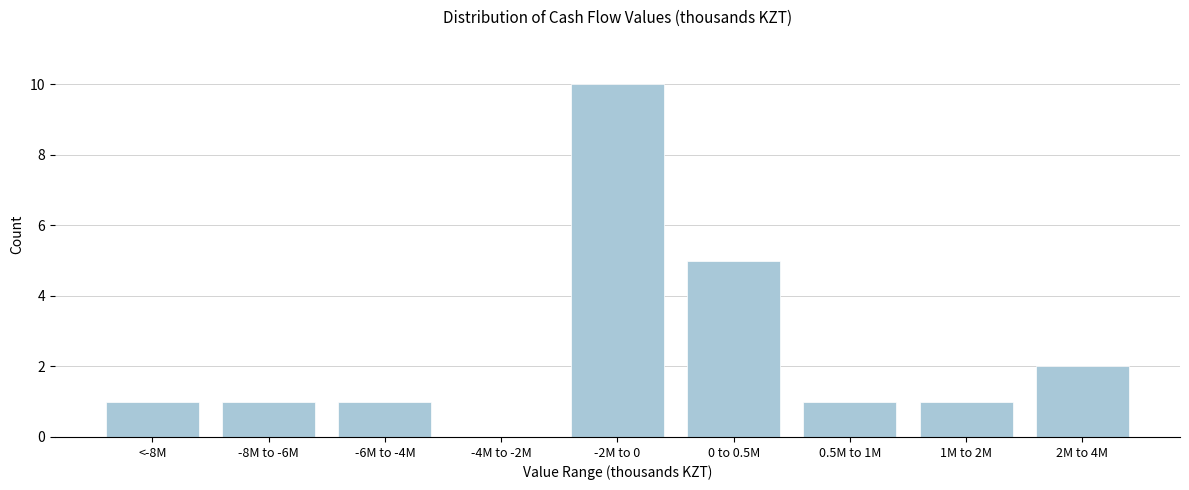

Reading right to left, transcribe all the data shown in this chart.

2M to 4M=2	1M to 2M=1	0.5M to 1M=1	0 to 0.5M=5	-2M to 0=10	-4M to -2M=0	-6M to -4M=1	-8M to -6M=1	<-8M=1